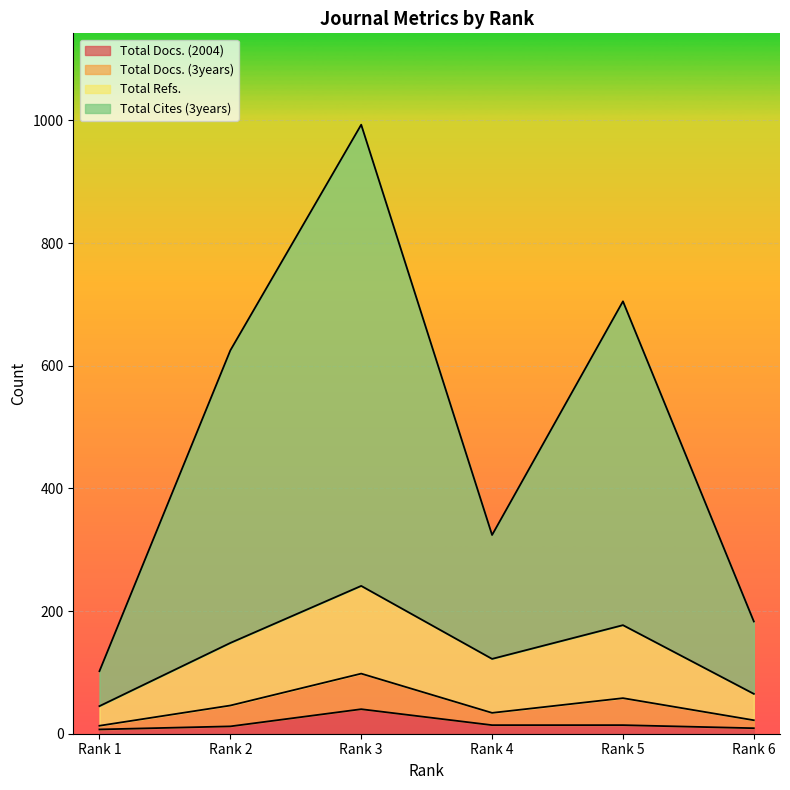

True or false: Total Refs. and Total Docs. (3years) cross at least once.

False